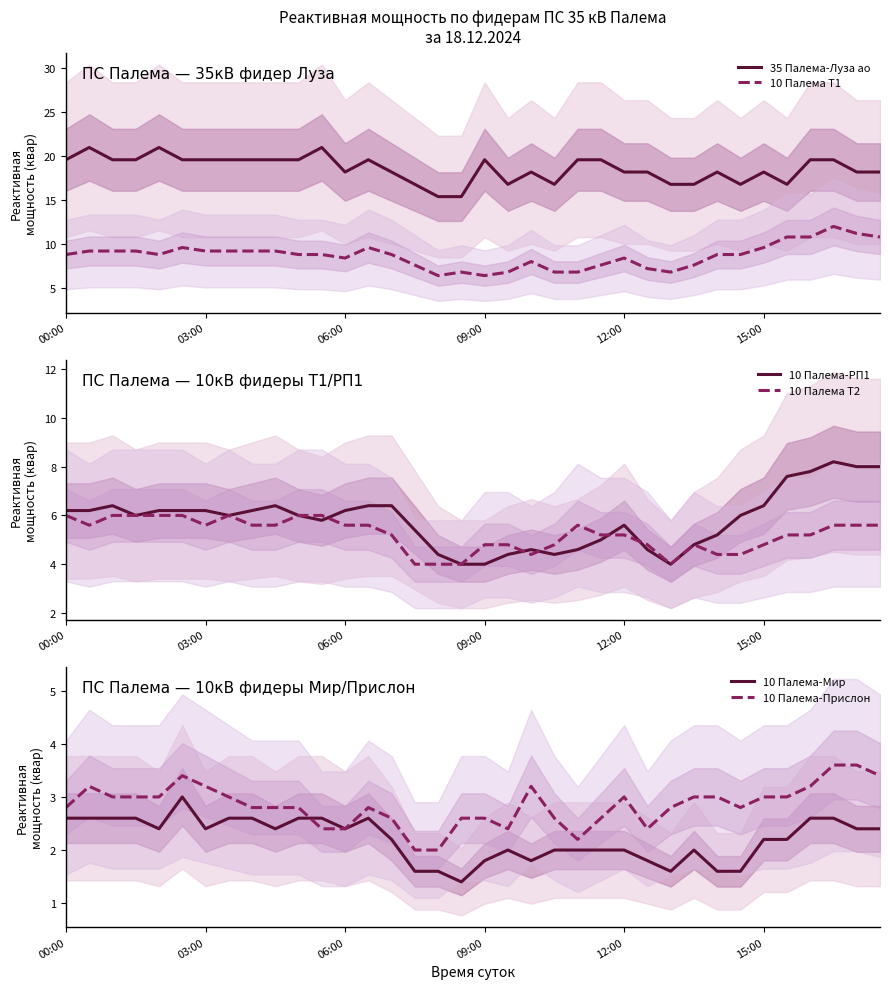

In 35 Палема-Луза ао, how many points are higher than both neighbors (excluding endpoints)?

8